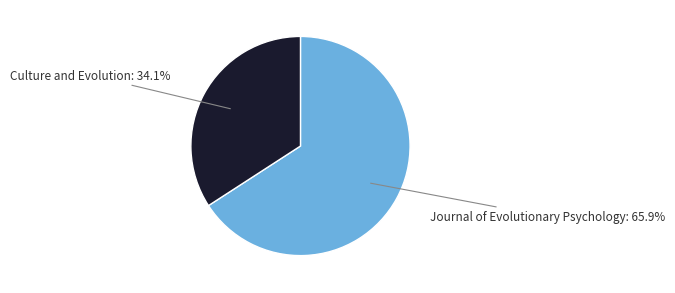

Is there any slice that represents more than half of the pie?

Yes